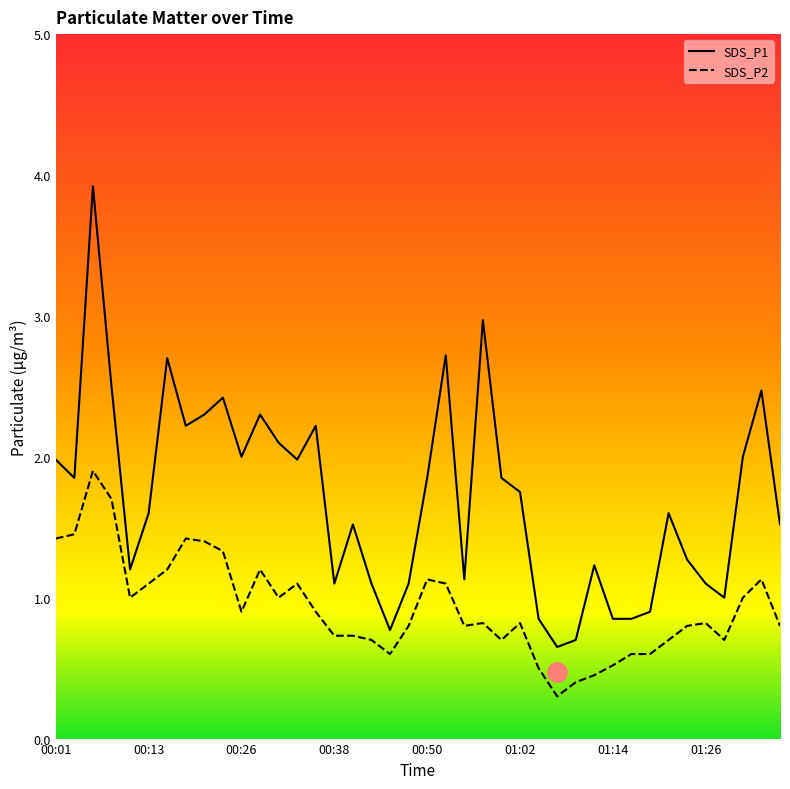

What is the highest value of the SDS_P2 series?

1.9